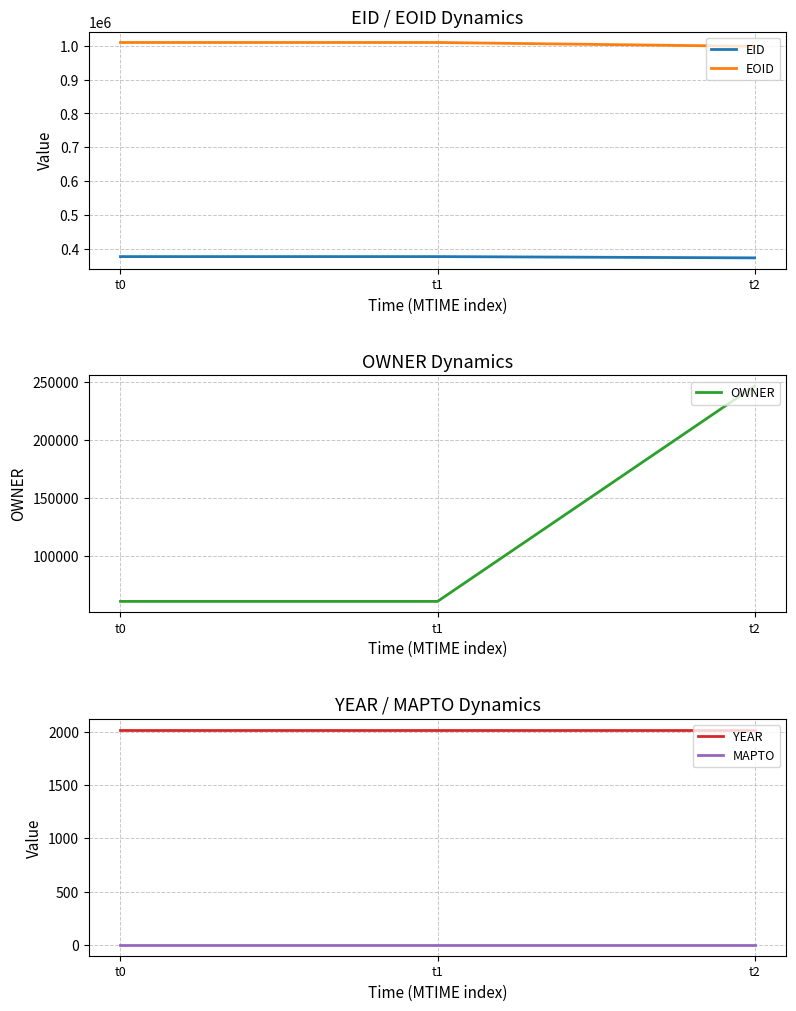

What is the difference between the highest and lowest values at t2?

998320